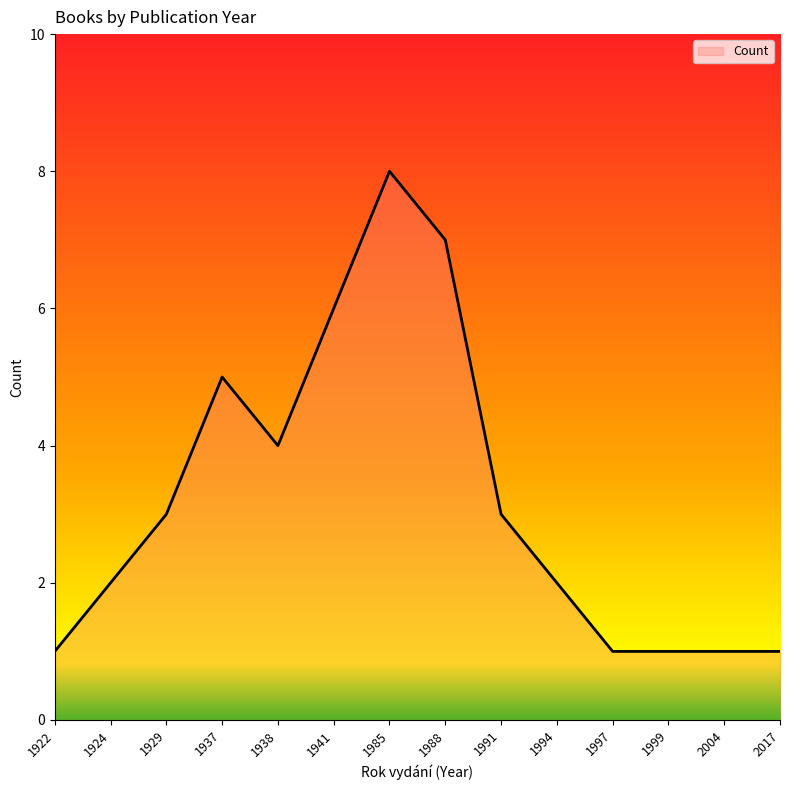

What is the sum of all values?

45